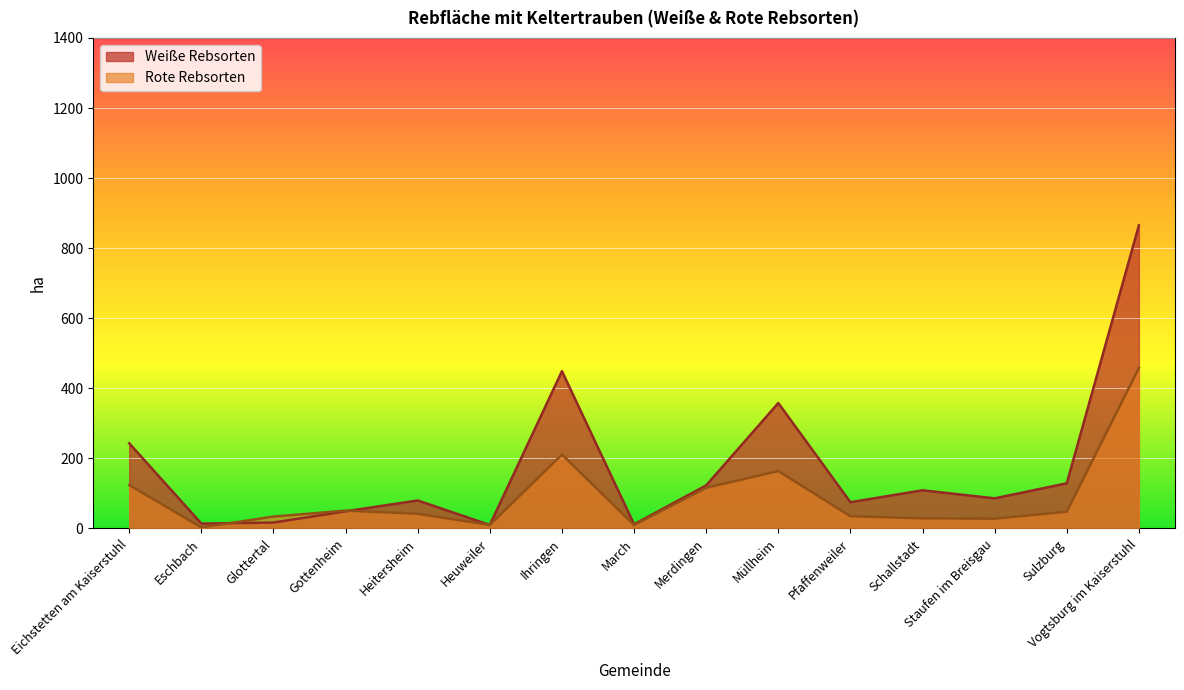

Which category has the highest value in the Weiße Rebsorten series?

Vogtsburg im Kaiserstuhl